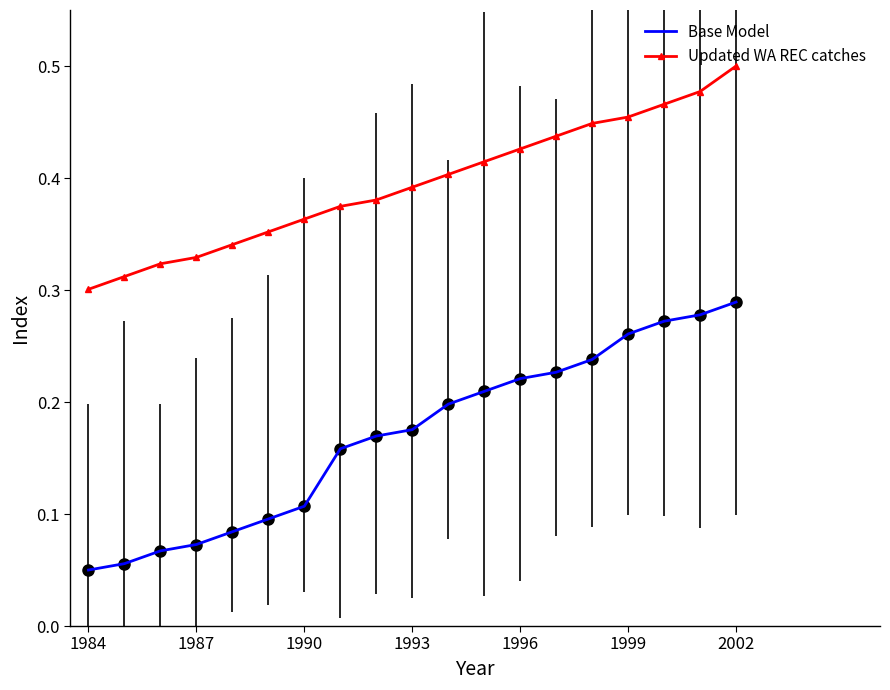

True or false: Updated WA REC catches and Base Model cross at least once.

False